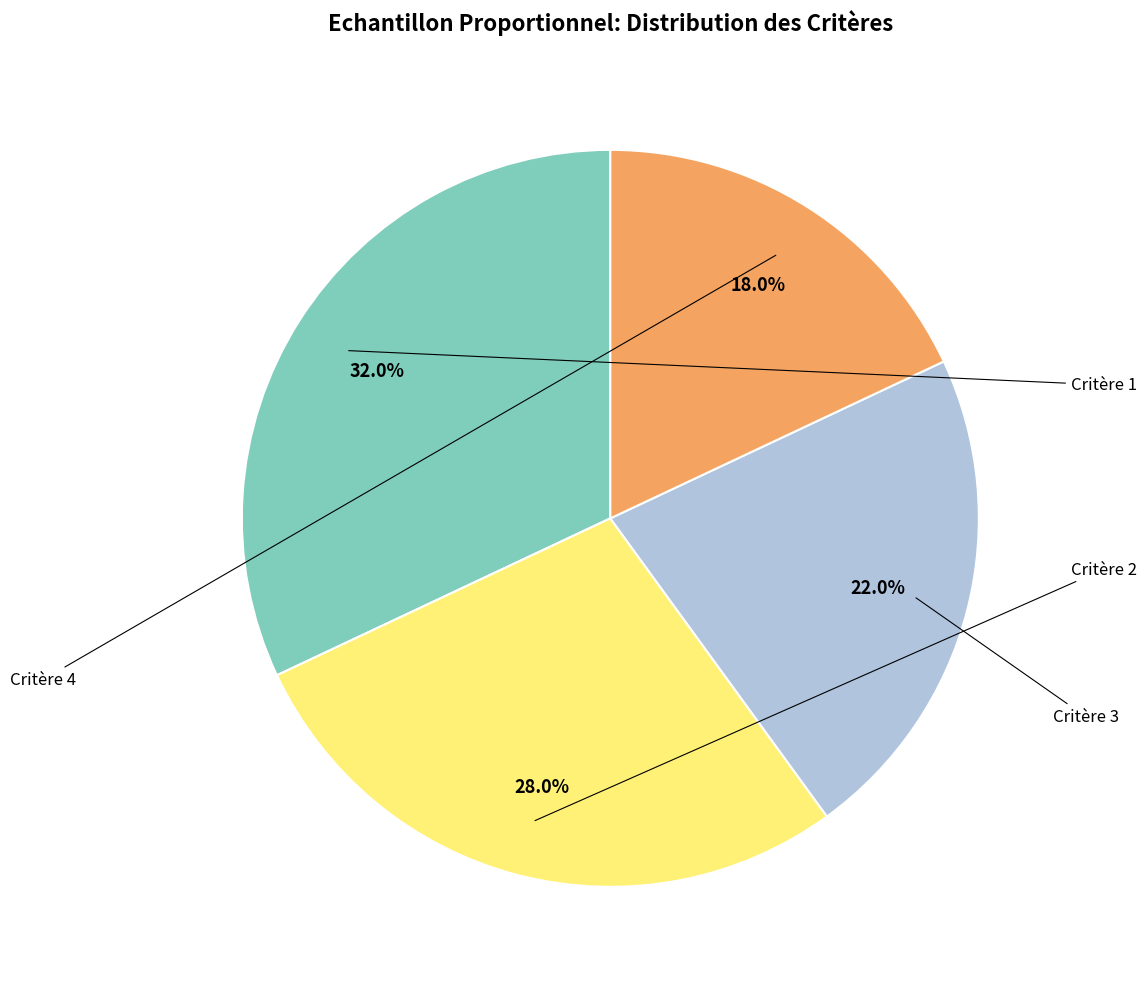

Is there any slice that represents more than half of the pie?

No